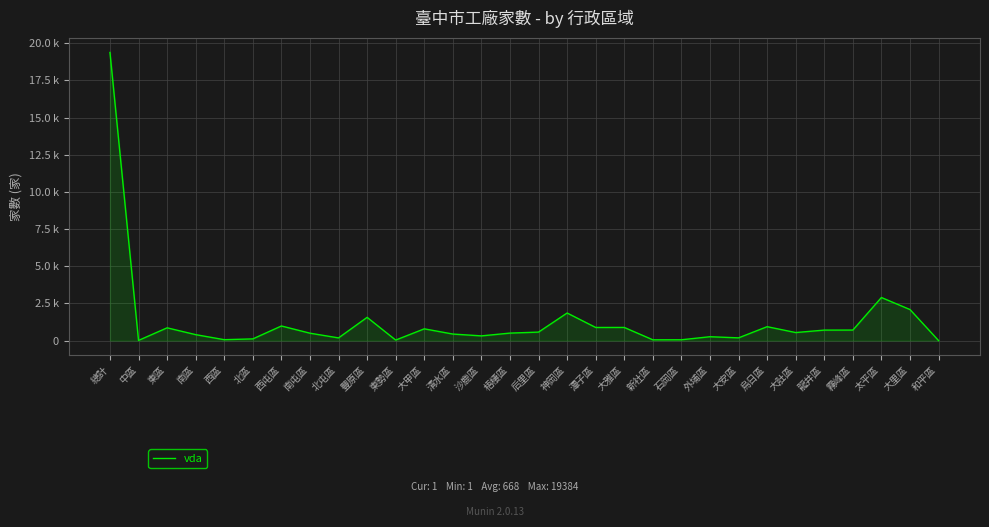

What is the difference between the second highest and minimum values?

2897